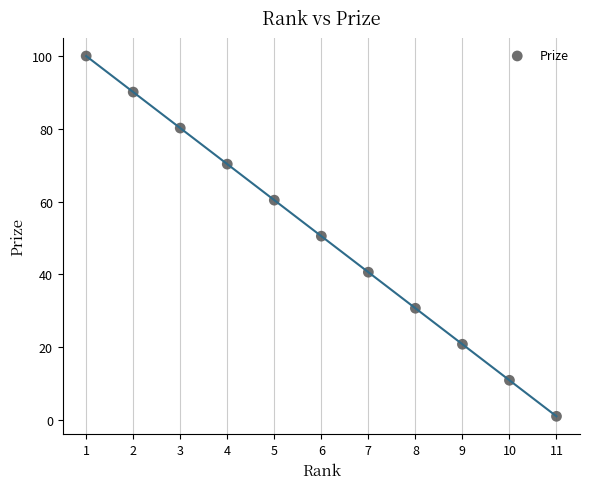

What is the average Y value?

50.5